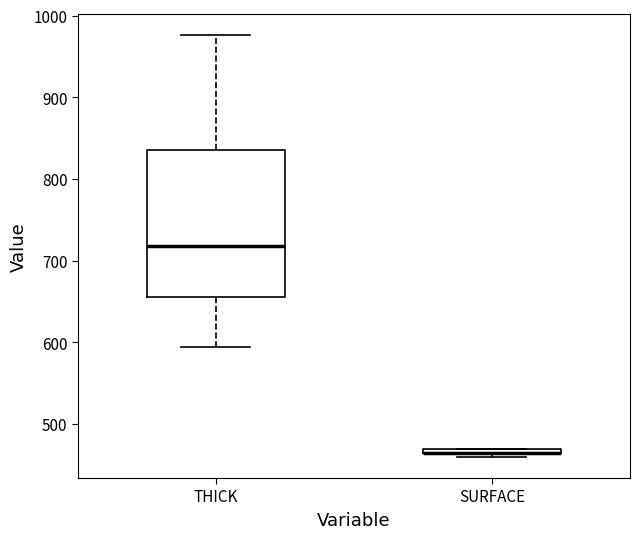

Which box is the tallest, from its lower edge to its upper edge?

THICK